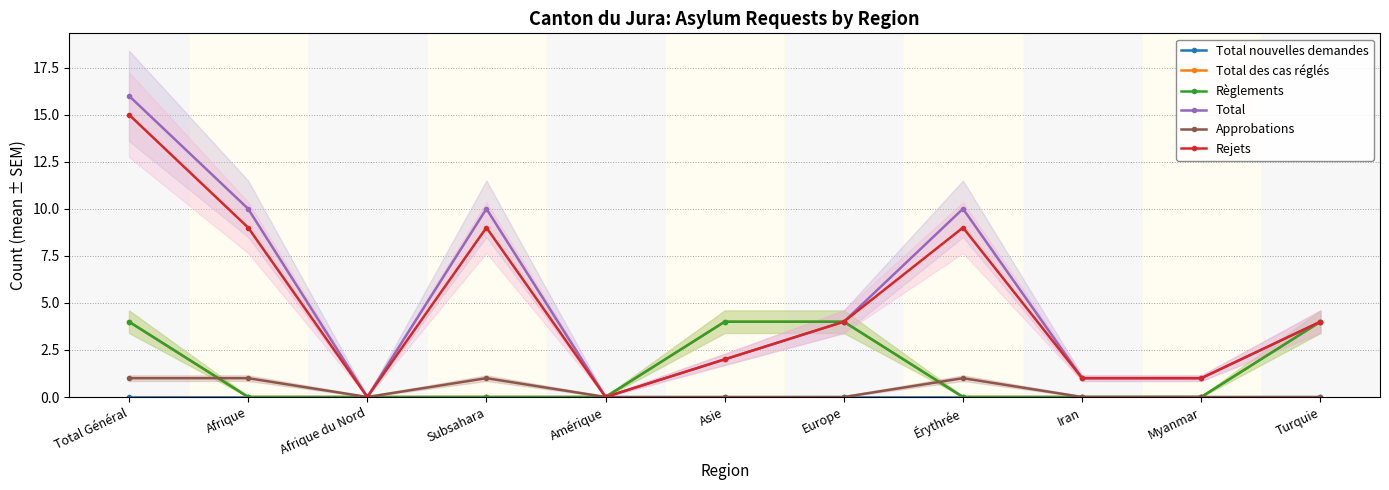

In Rejets, how many points are higher than both neighbors (excluding endpoints)?

2